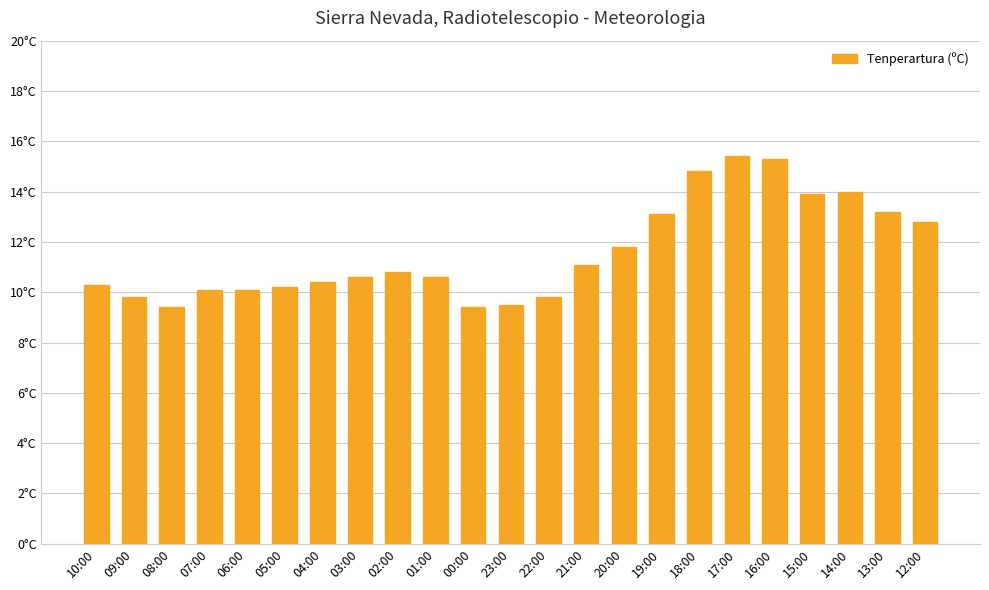

Where is the data nearest to the value 12?

20:00